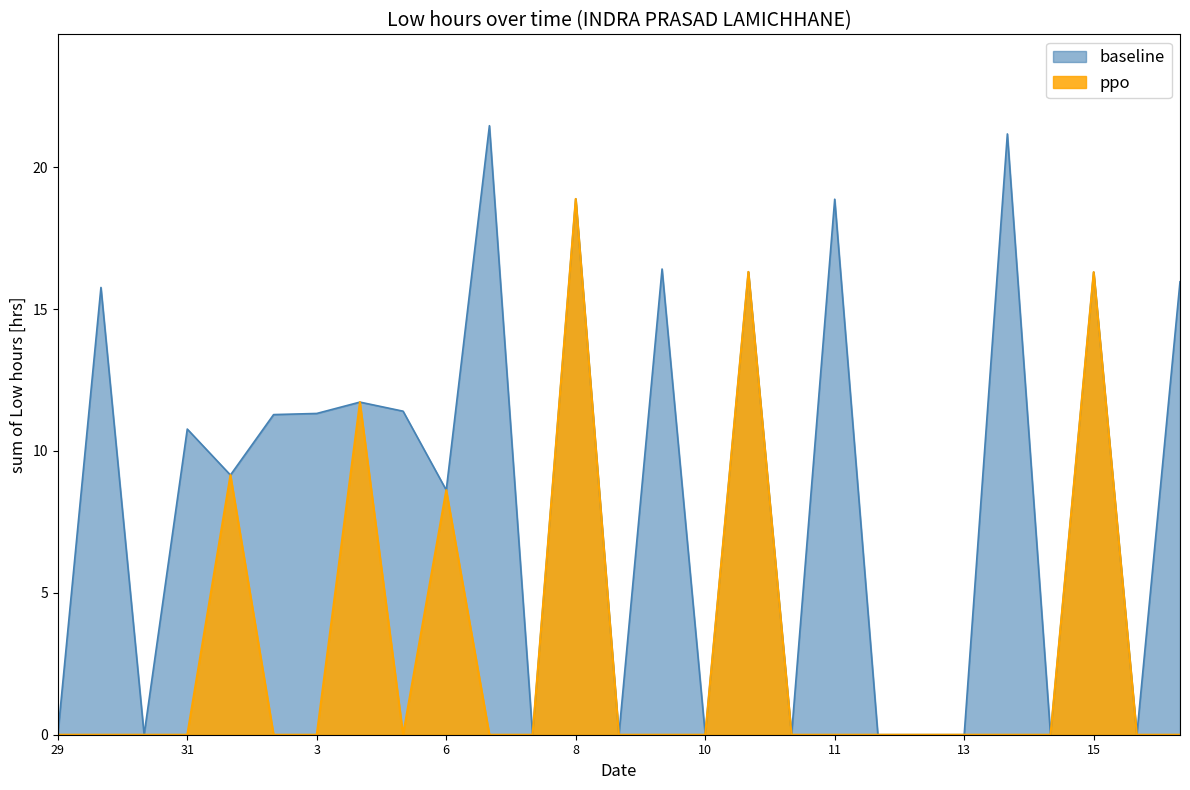

At which category does the chart reach its peak across all series?

7